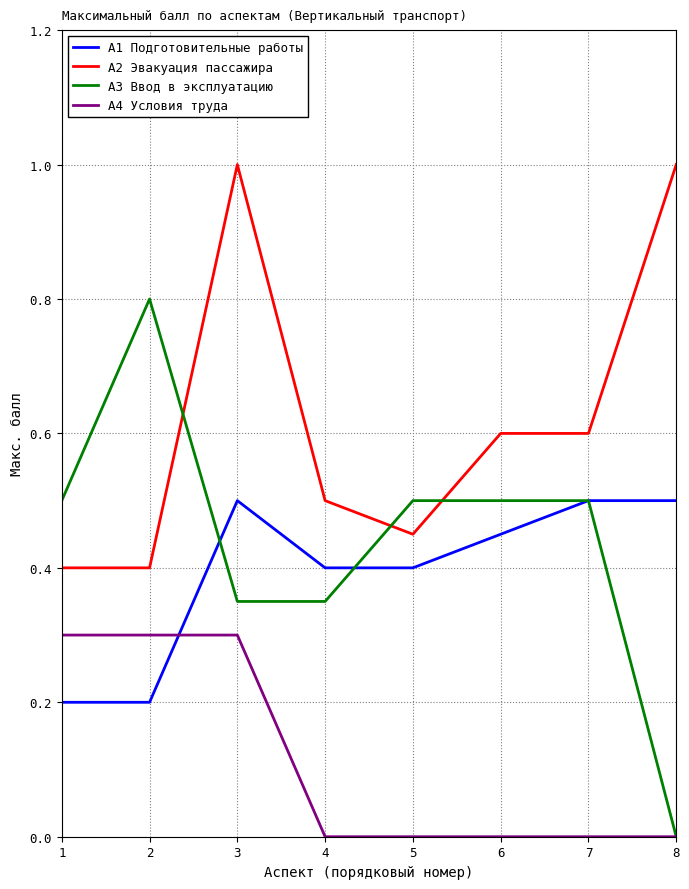

What is the greatest value displayed?

1.0